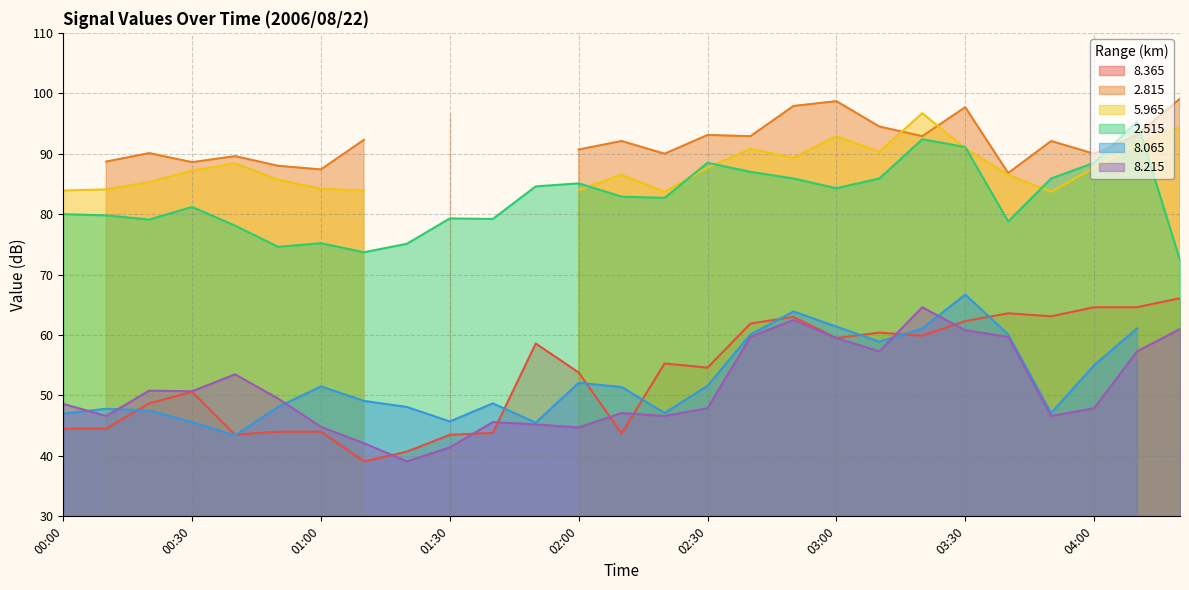

What is the difference between the maximum and minimum values in the   8.215 series?

25.5